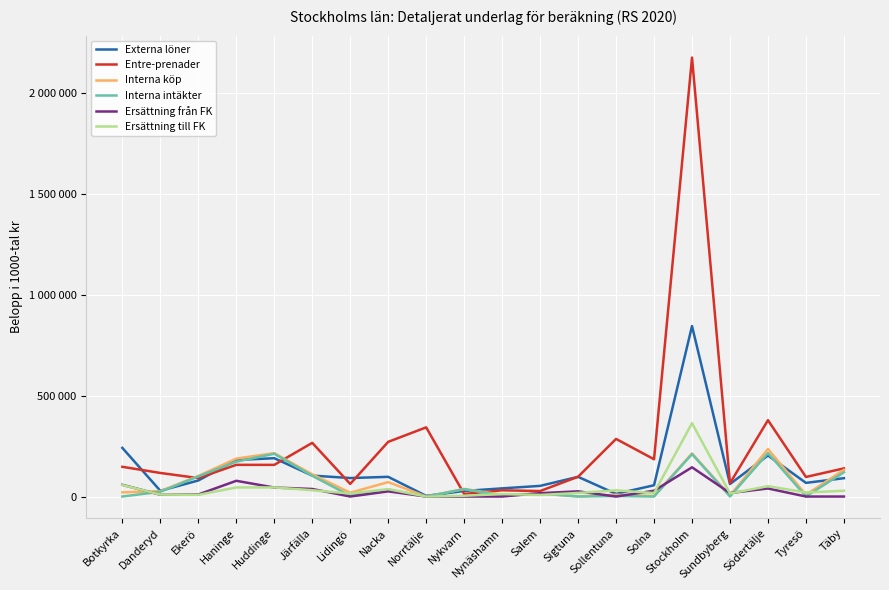

What is the approximate value of Interna intäkter at Täby?

120248